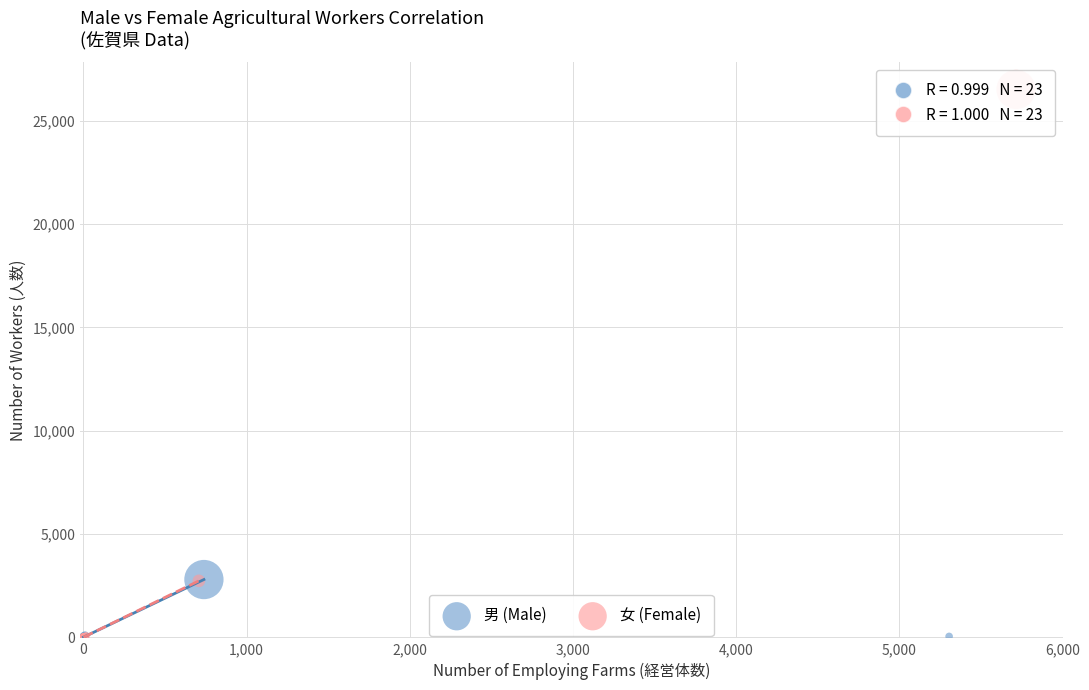

Which series contains the highest Y value?

女 (Female)